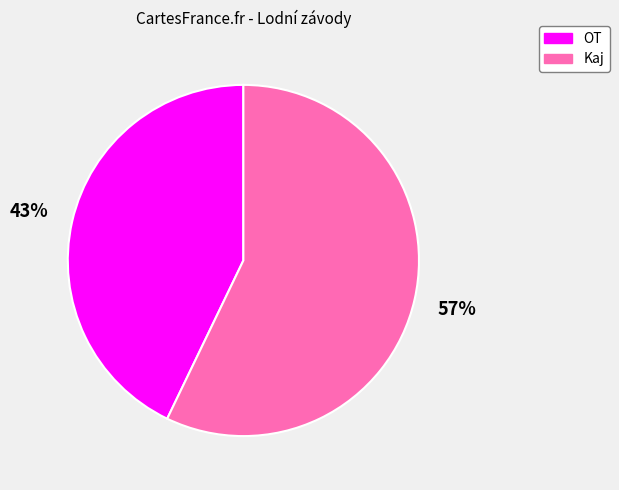

Between Kaj and OT, which is larger?

Kaj